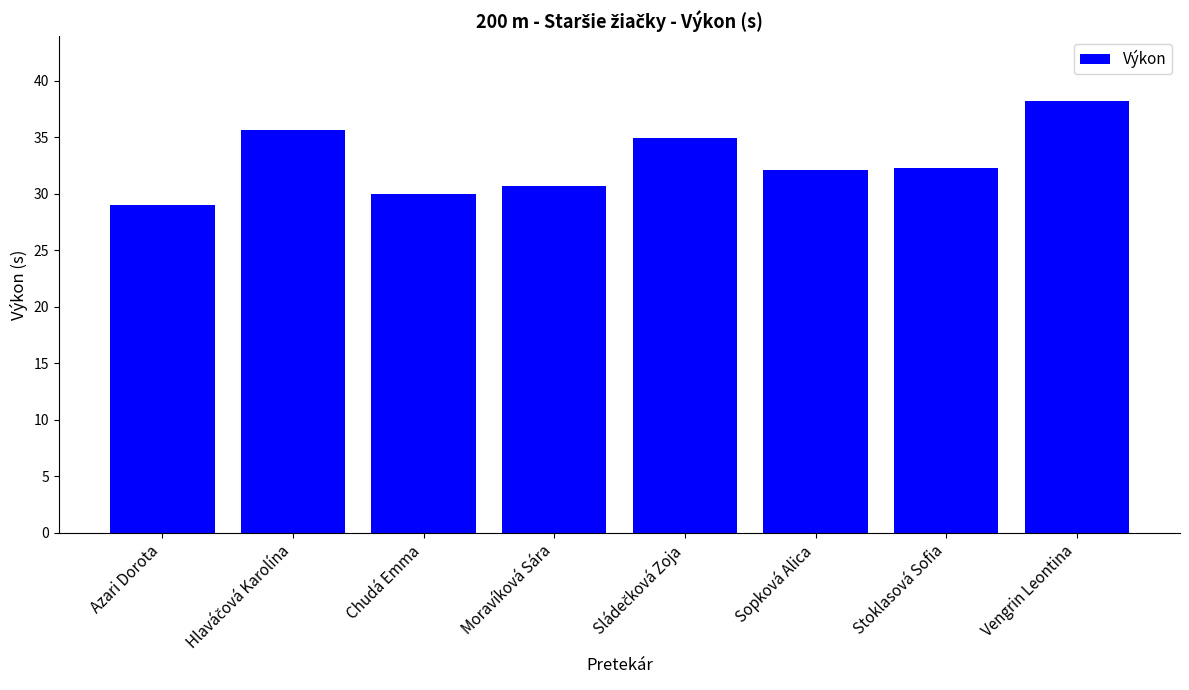

What is the average value?

32.9